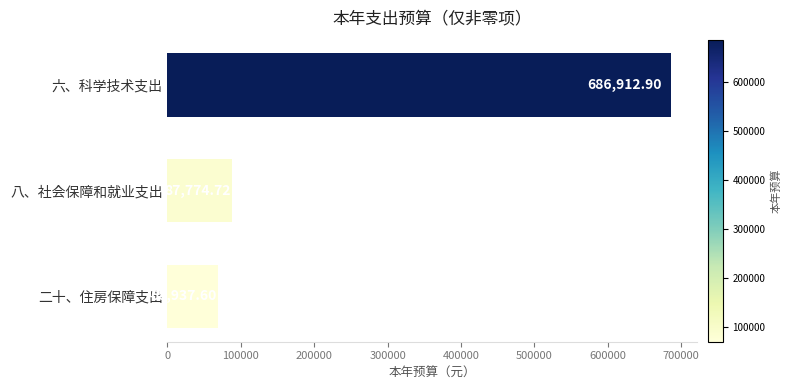

Which has a higher value, 八、社会保障和就业支出 or 六、科学技术支出?

六、科学技术支出